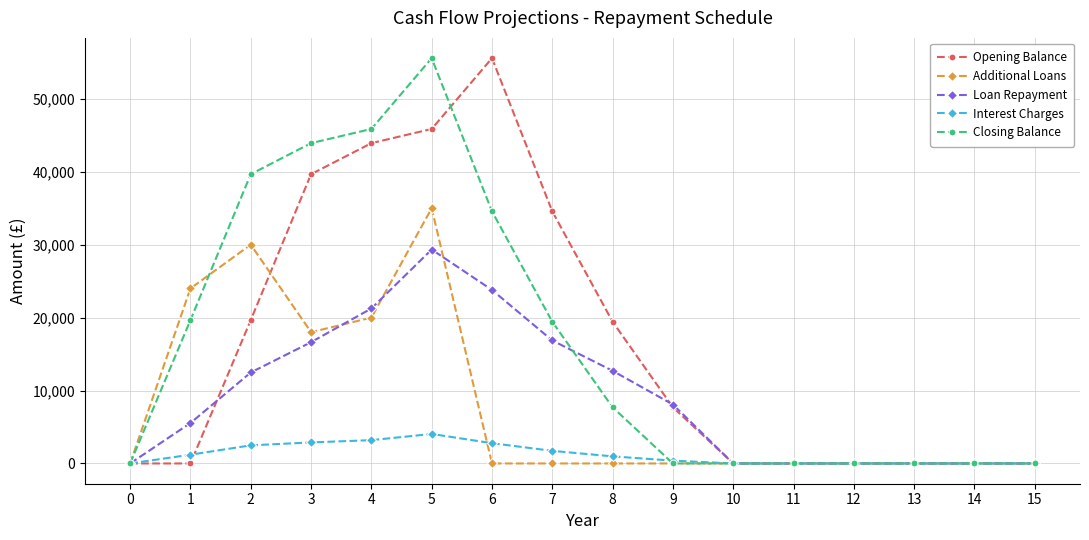

What is the difference between the maximum and minimum values in the Closing Balance series?

55575.8